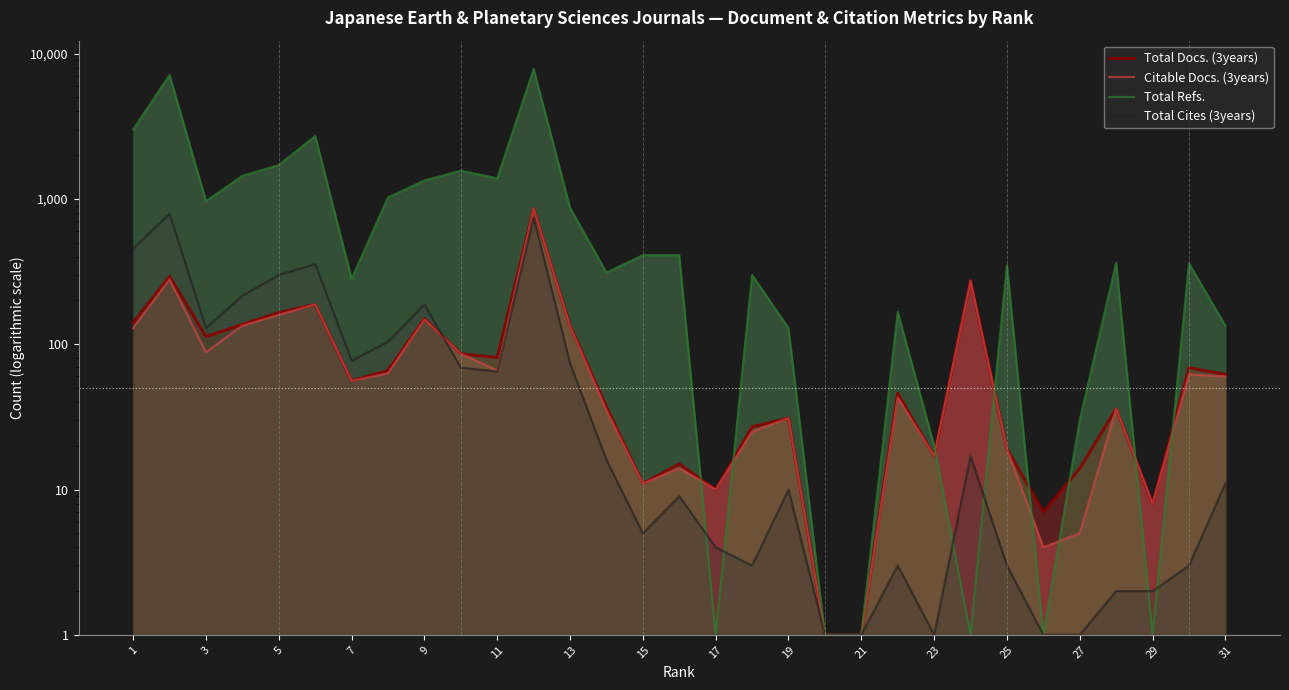

What is the maximum value for Citable Docs. (3years)?

859